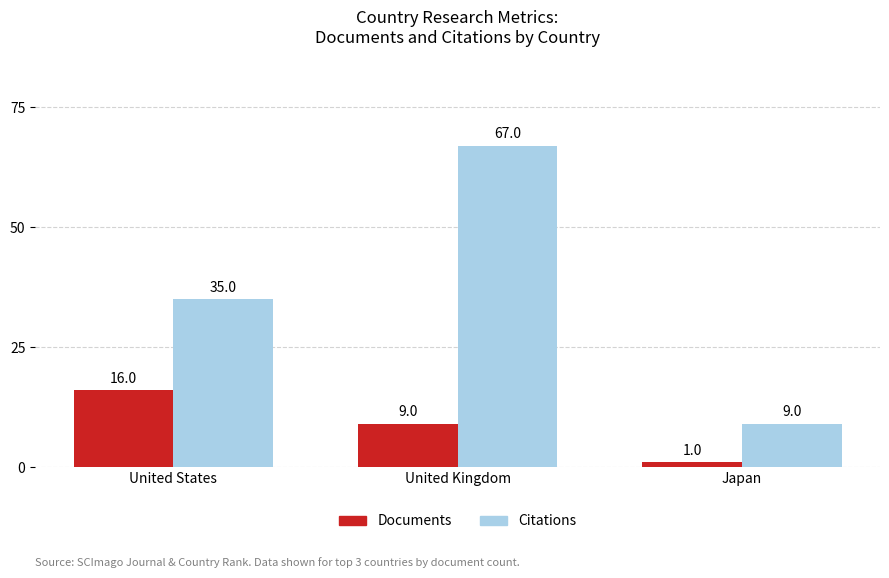

Is it true that Documents equals 9 at United Kingdom?

True